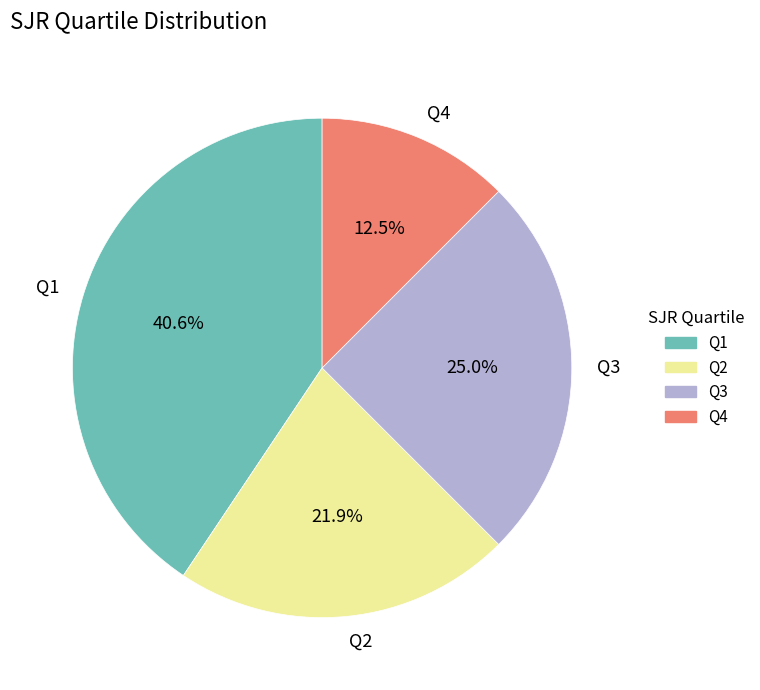

Is there any slice that represents more than half of the pie?

No